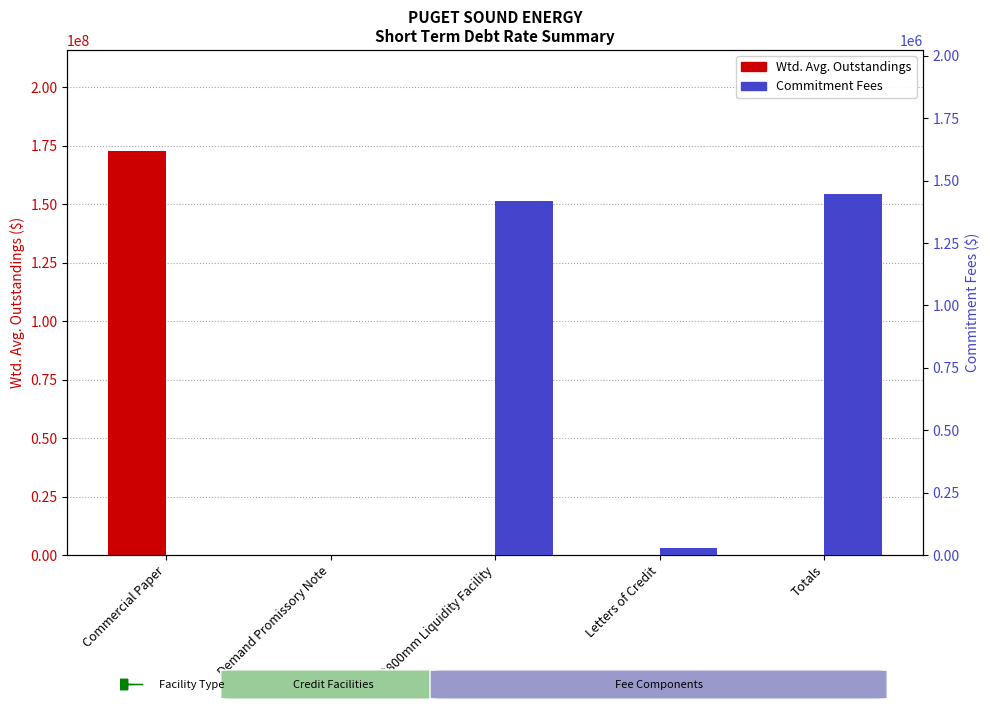

How many categories are shown in the chart?

5